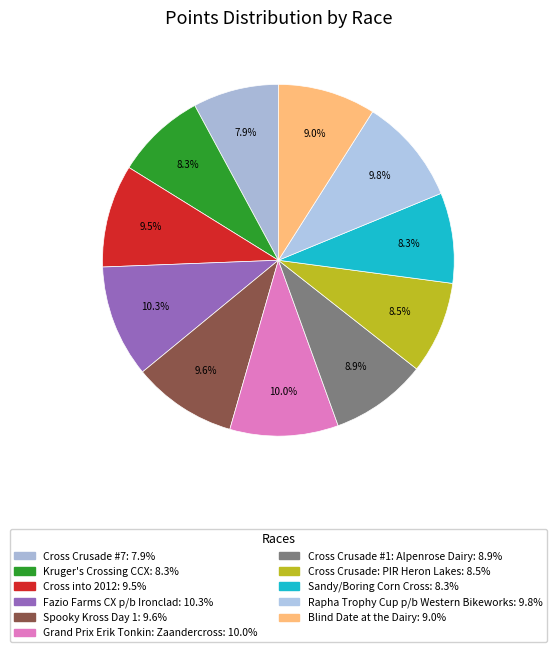

Combined, what portion of the pie is Cross Crusade #1: Alpenrose Dairy and Blind Date at the Dairy?

17.9%